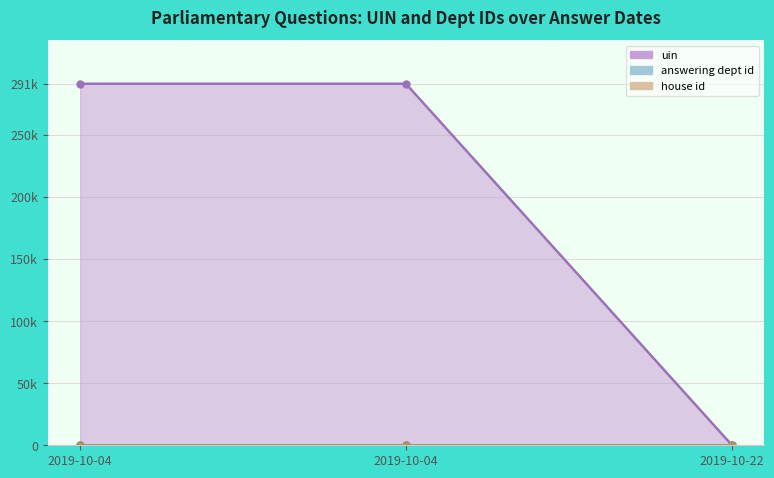

Read the answering dept id value at 2019-10-22.

88